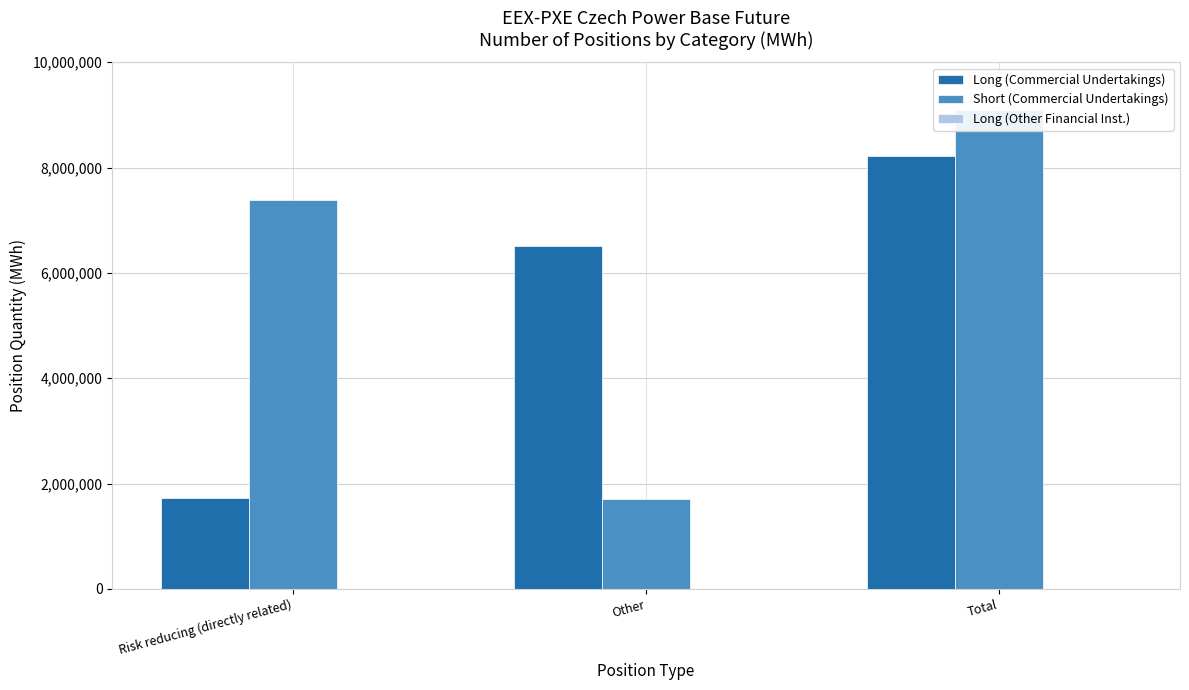

What is the sum of the Long (Commercial Undertakings) values at Total and Other?

14740731